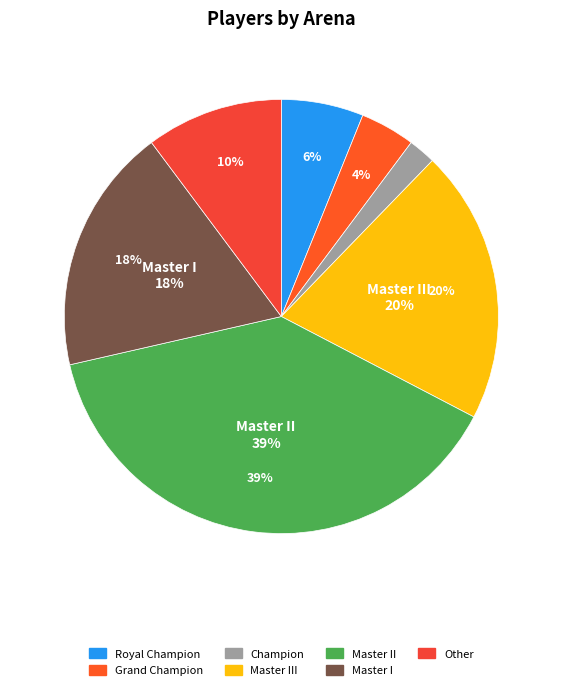

How many slices are in this pie chart?

7